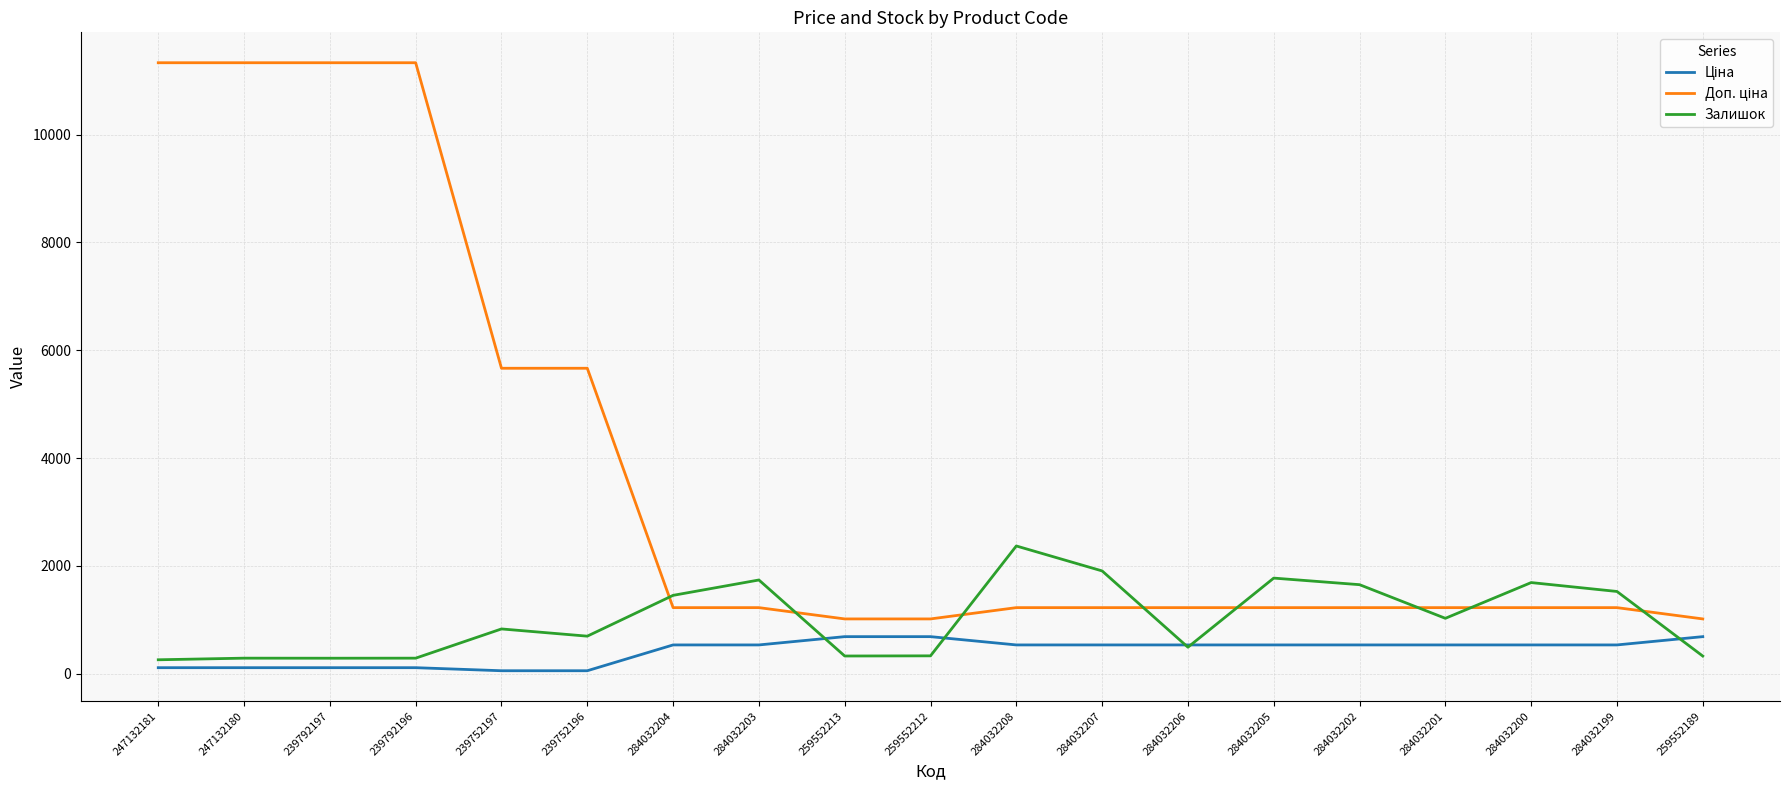

What is the maximum value shown in the chart?

11334.0